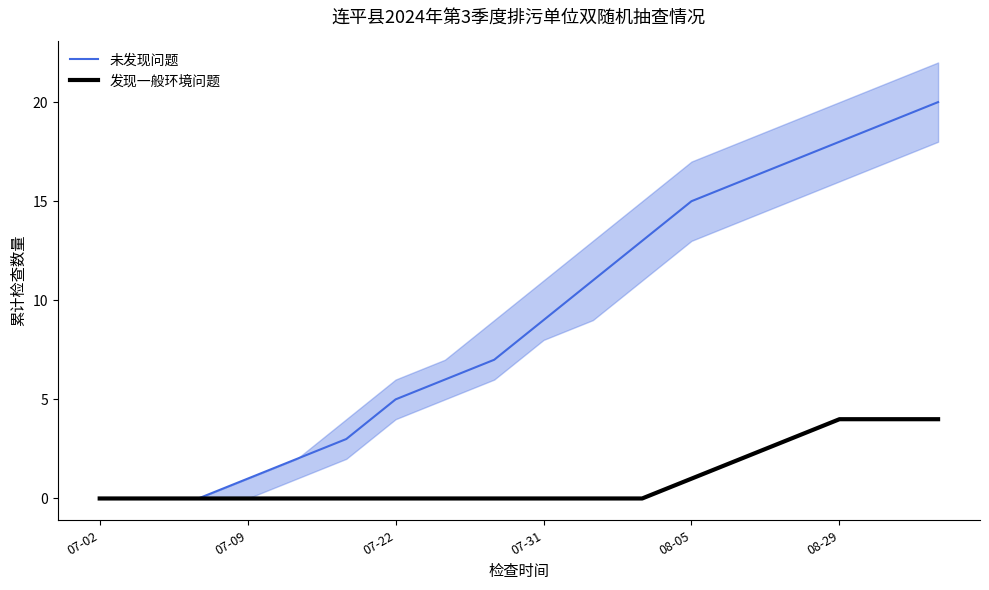

What is the difference between the maximum and minimum values in the 发现一般环境问题 series?

4